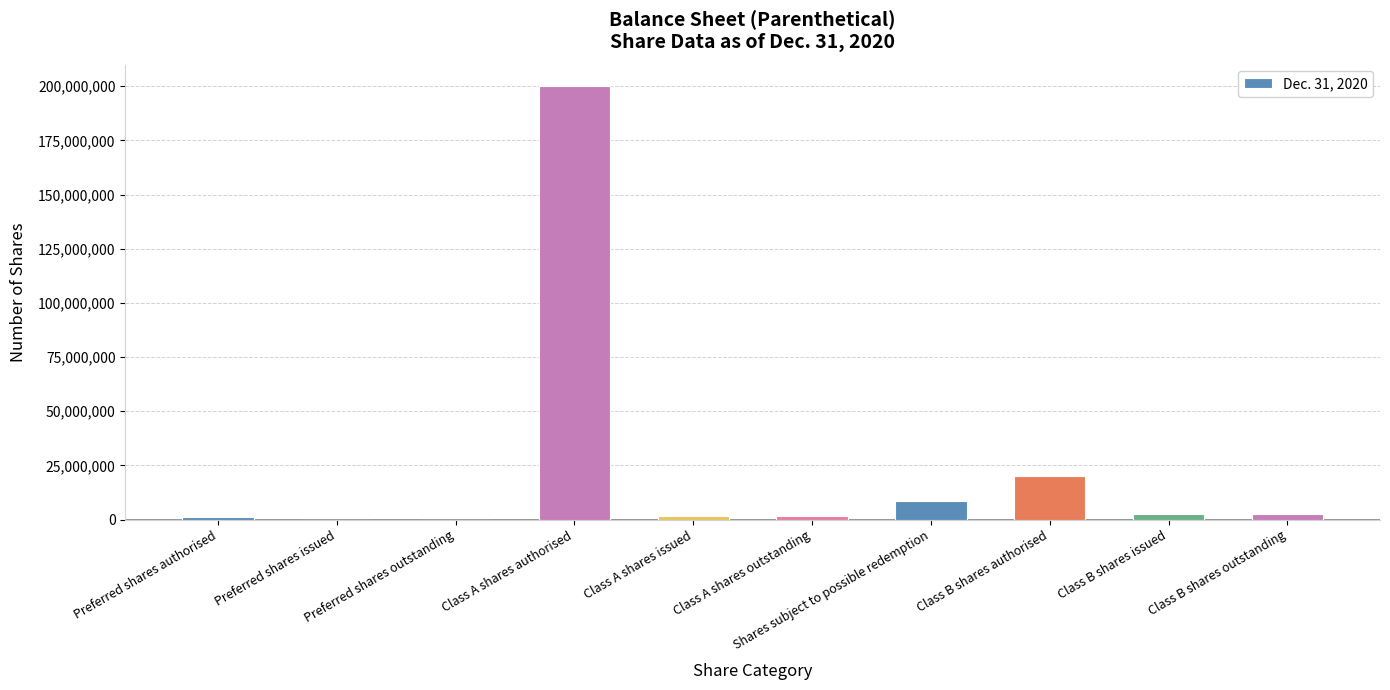

What is the change in value from Preferred shares outstanding to Class A shares outstanding?

+1756008